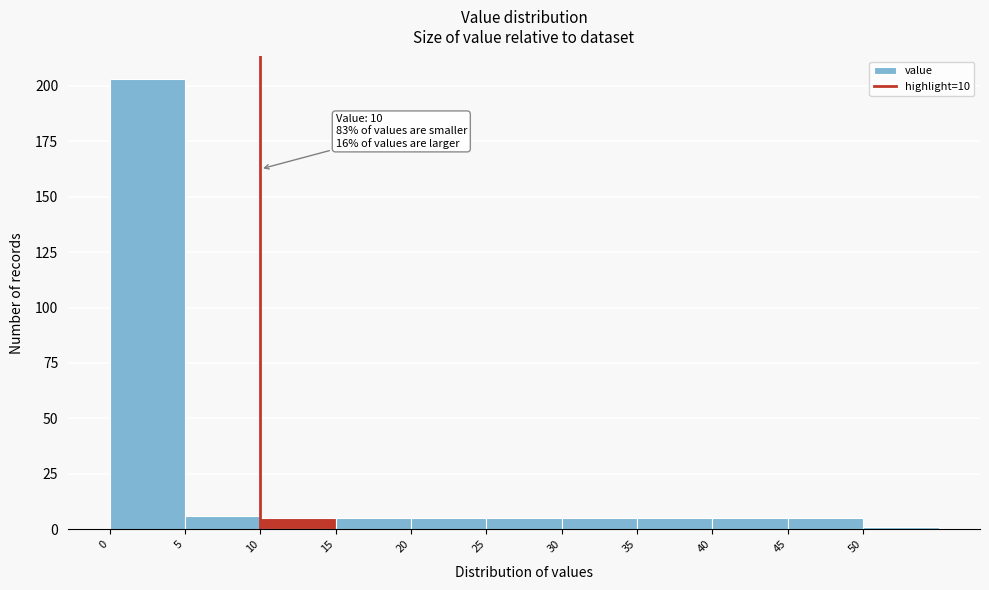

Which range on the x-axis has the tallest bar?

0 to 5